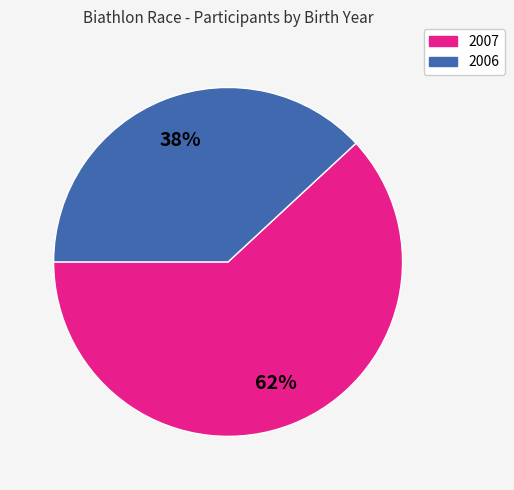

To the nearest percent, what portion does 2006 represent?

38%